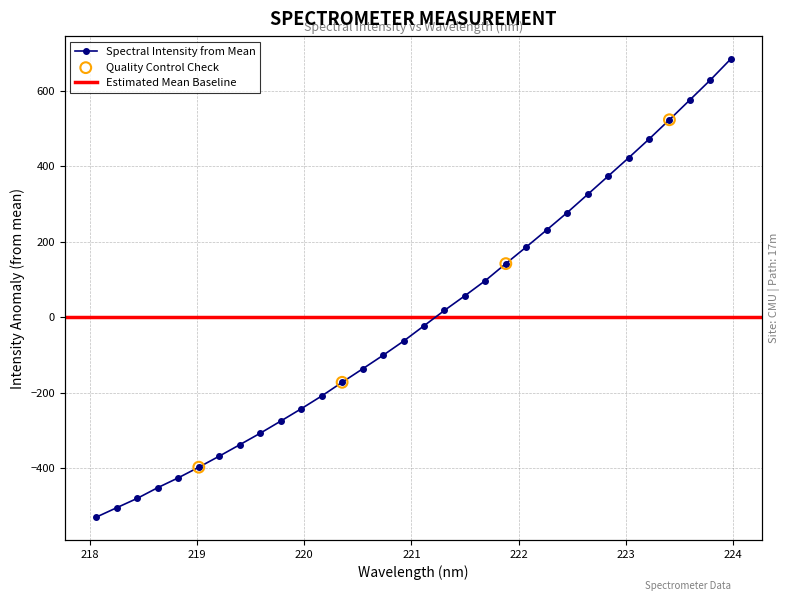

What is the change in value from 219.2067 to 223.7895?

+995.9